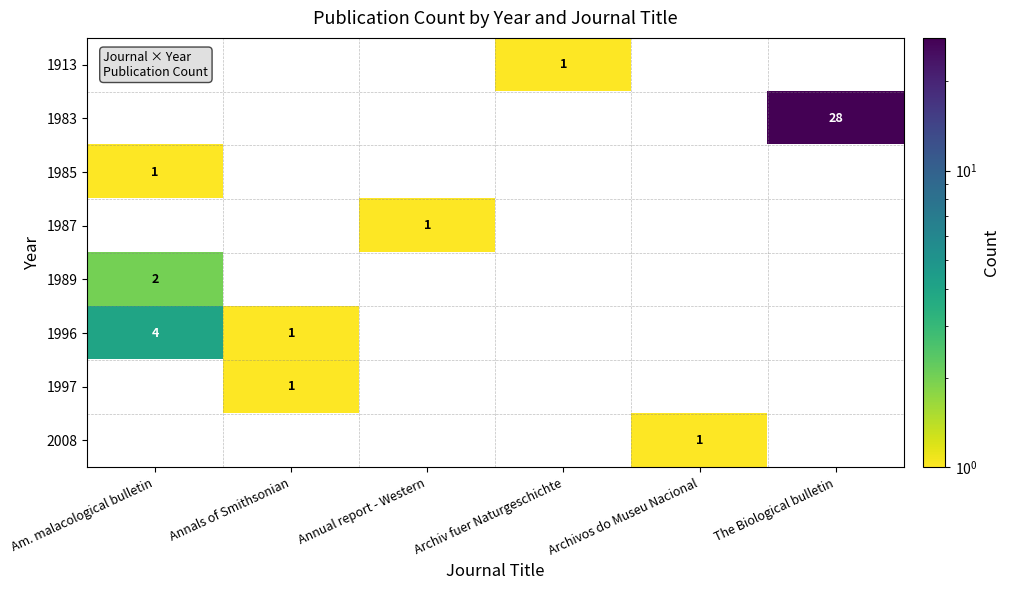

Which category has the highest value across all series?

The Biological bulletin